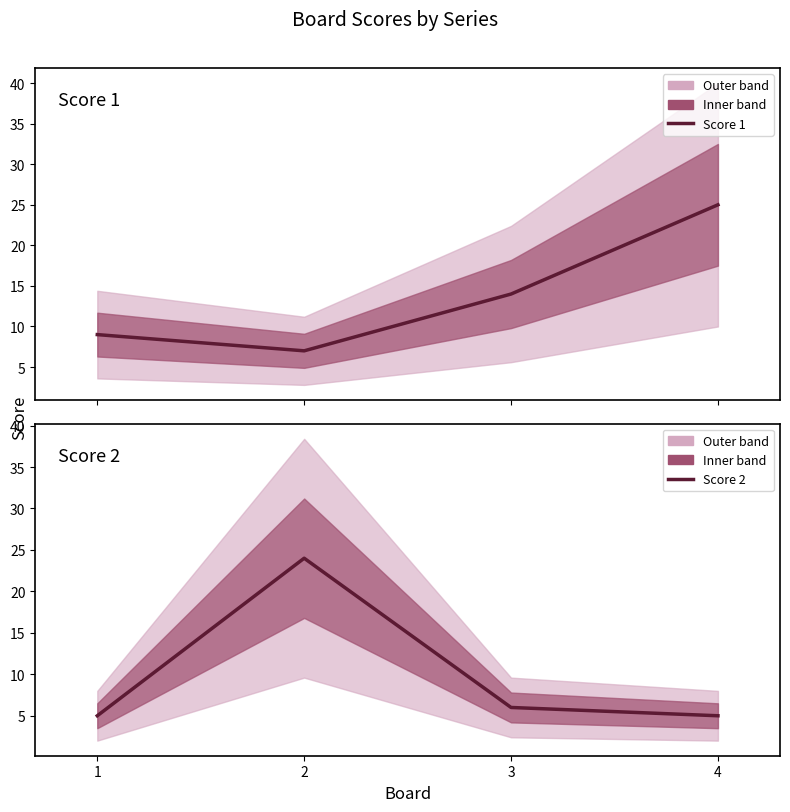

True or false: Score 2 and Score 1 cross at least once.

True